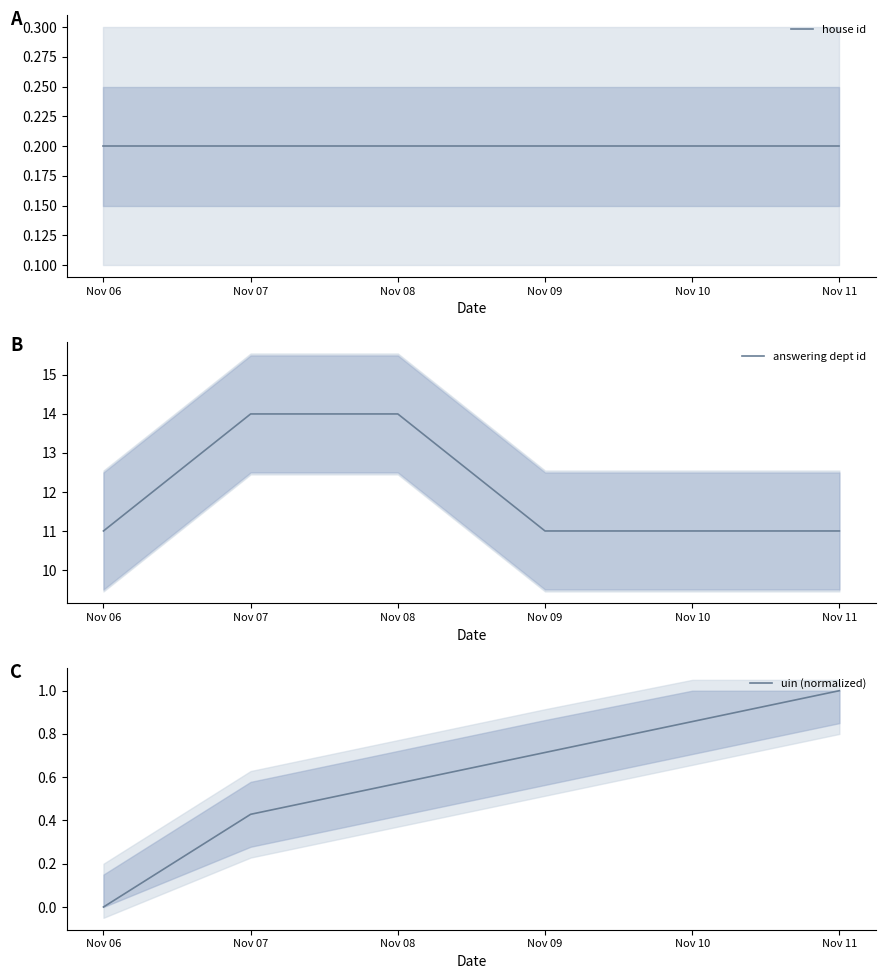

Which category has the highest value in the house id series?

Nov 06